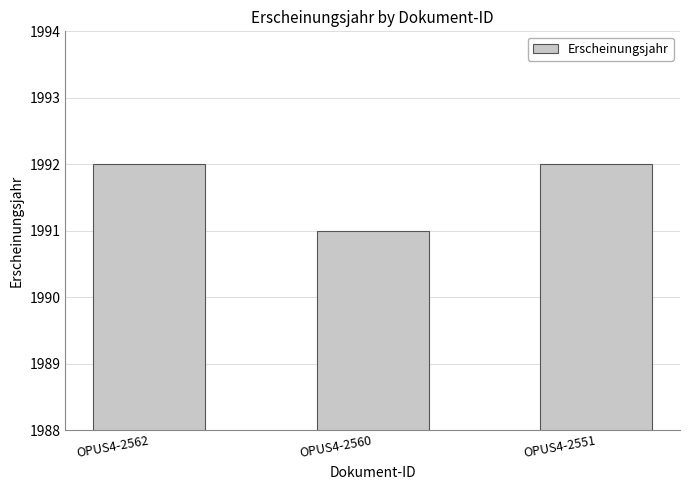

What is the difference between the second highest and minimum values?

1